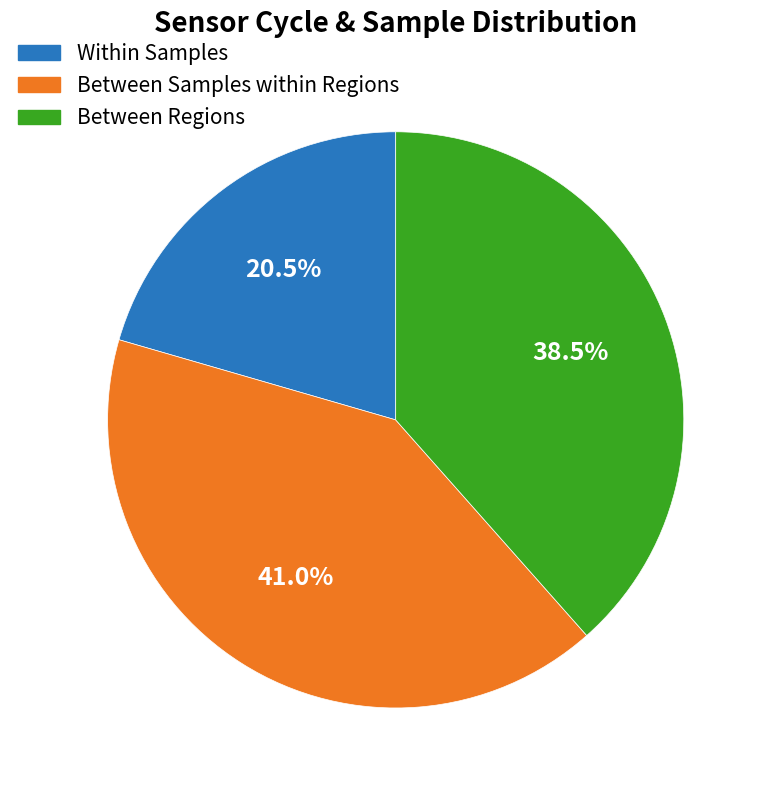

Is there a majority slice in this chart?

No